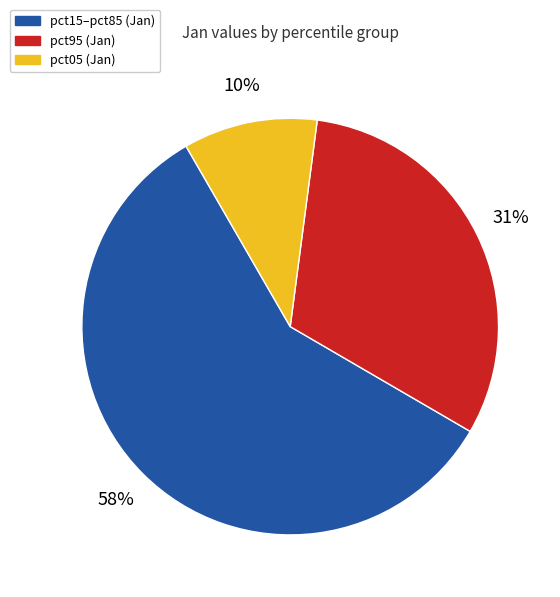

To the nearest percent, what is the difference between the largest and smallest slice percentages?

48%